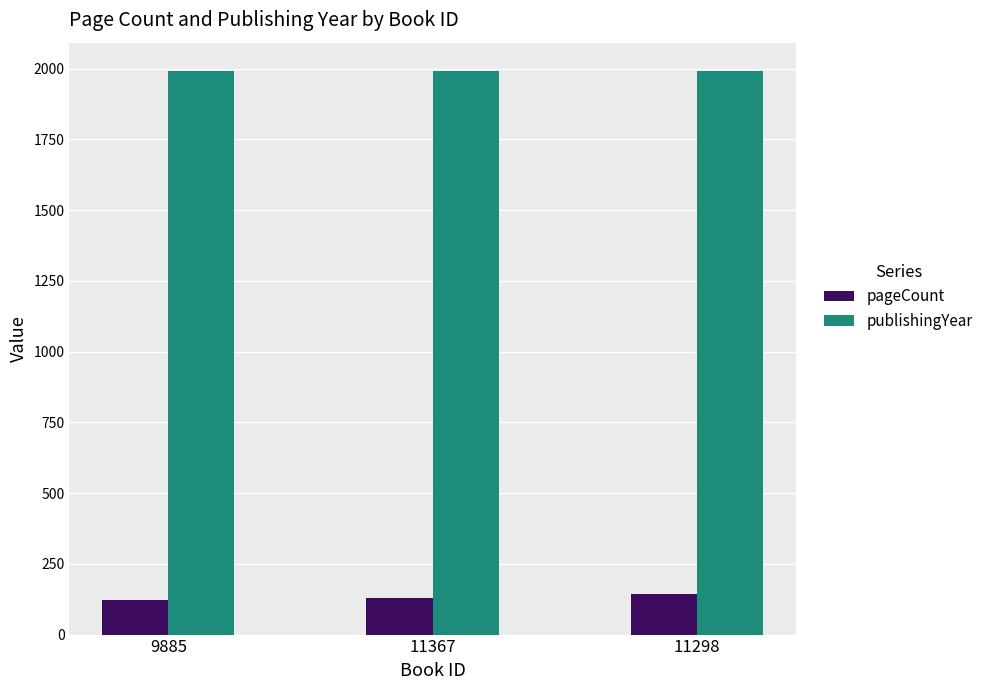

How many groups of bars are there?

3